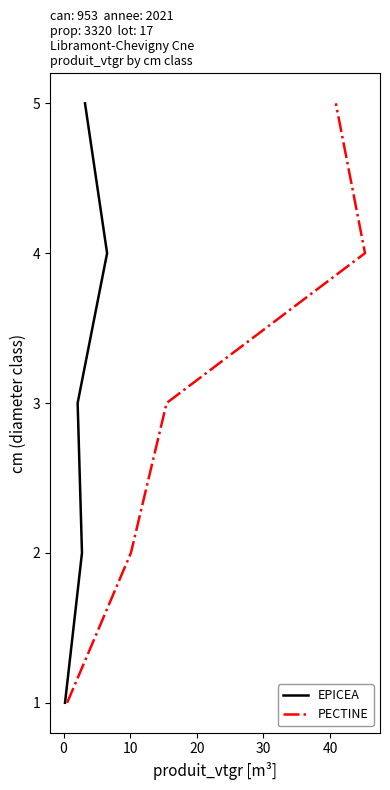

How many PECTINE values are between 2 and 4?

3